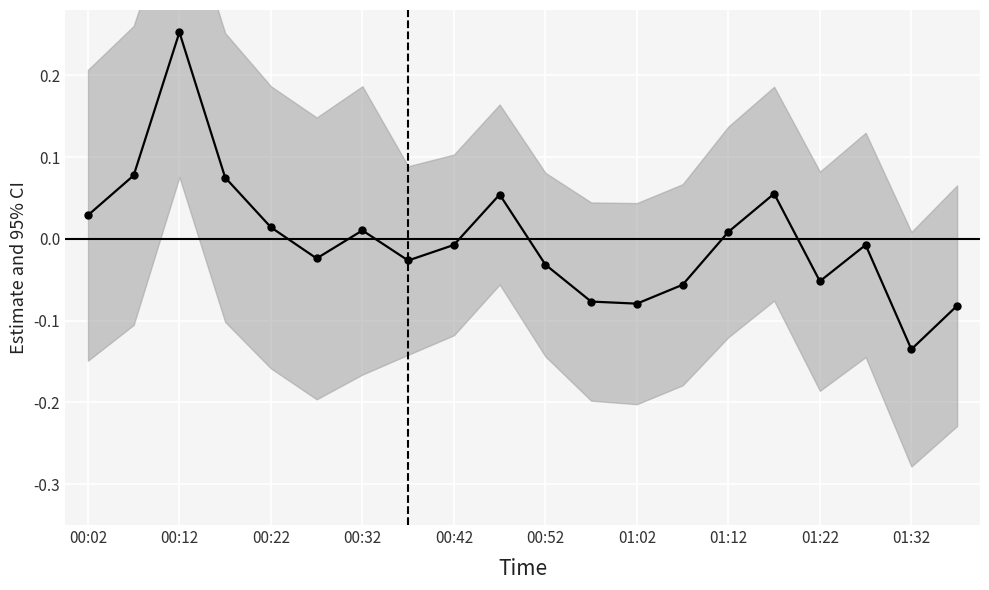

Reading left to right, extract all data points from this chart.

0.0	0.1	0.3	0.1	0.0	-0.0	0.0	-0.0	-0.0	0.1	-0.0	-0.1	-0.1	-0.1	0.0	0.1	-0.1	-0.0	-0.1	-0.1